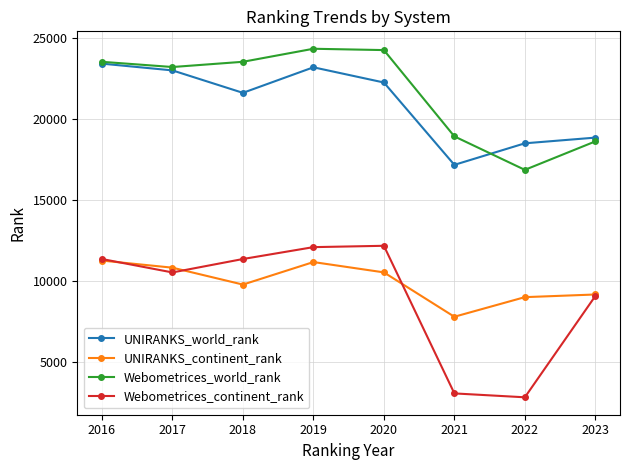

True or false: UNIRANKS_world_rank and Webometrices_continent_rank cross at least once.

False